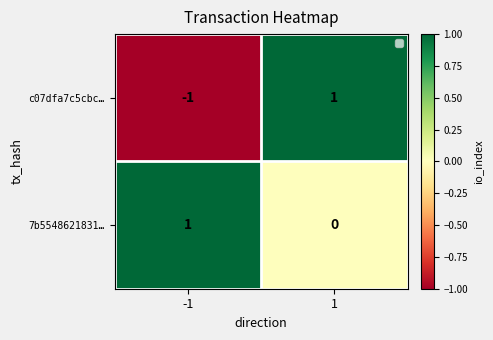

Between -1 and 1, which series saw the biggest shift?

c07dfa7c5cbc…